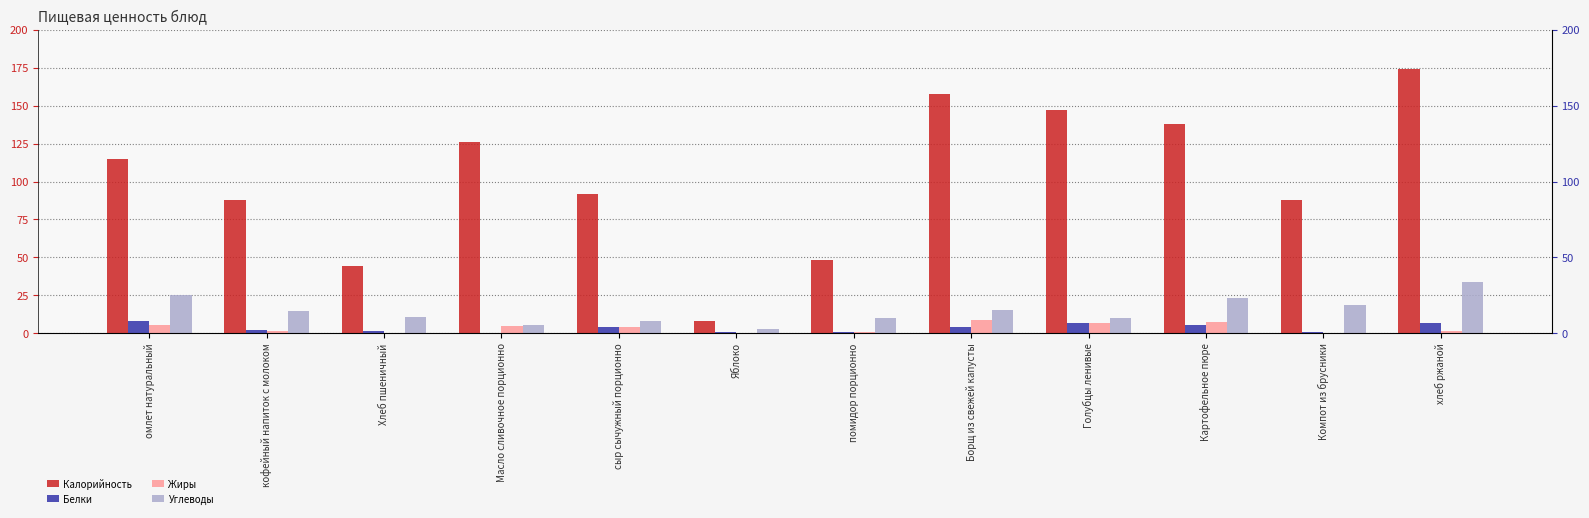

What is the total value across all series at Яблоко?

11.5